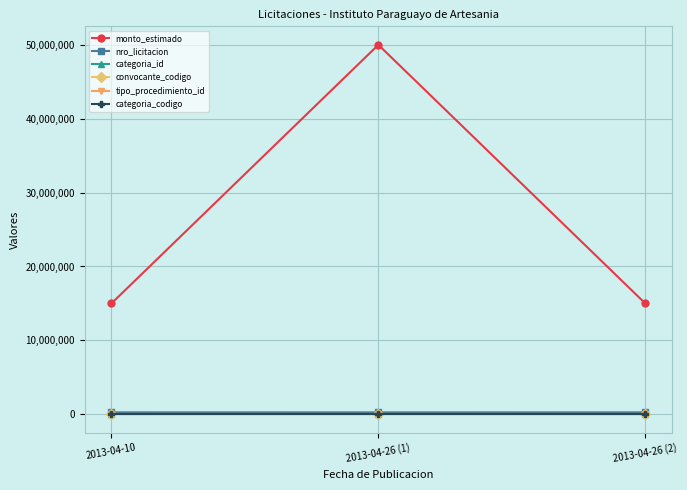

What is the average value of the categoria_codigo series?

6